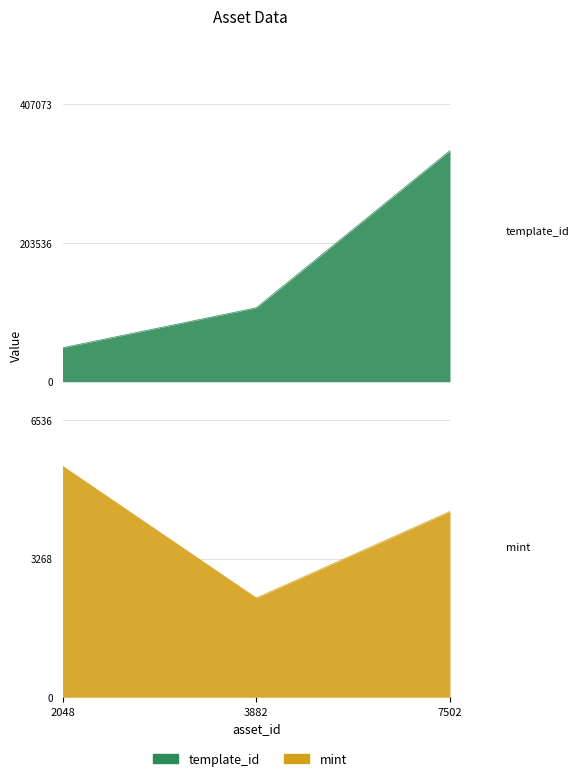

Rank the series by their maximum value, from lowest to highest.

mint, template_id